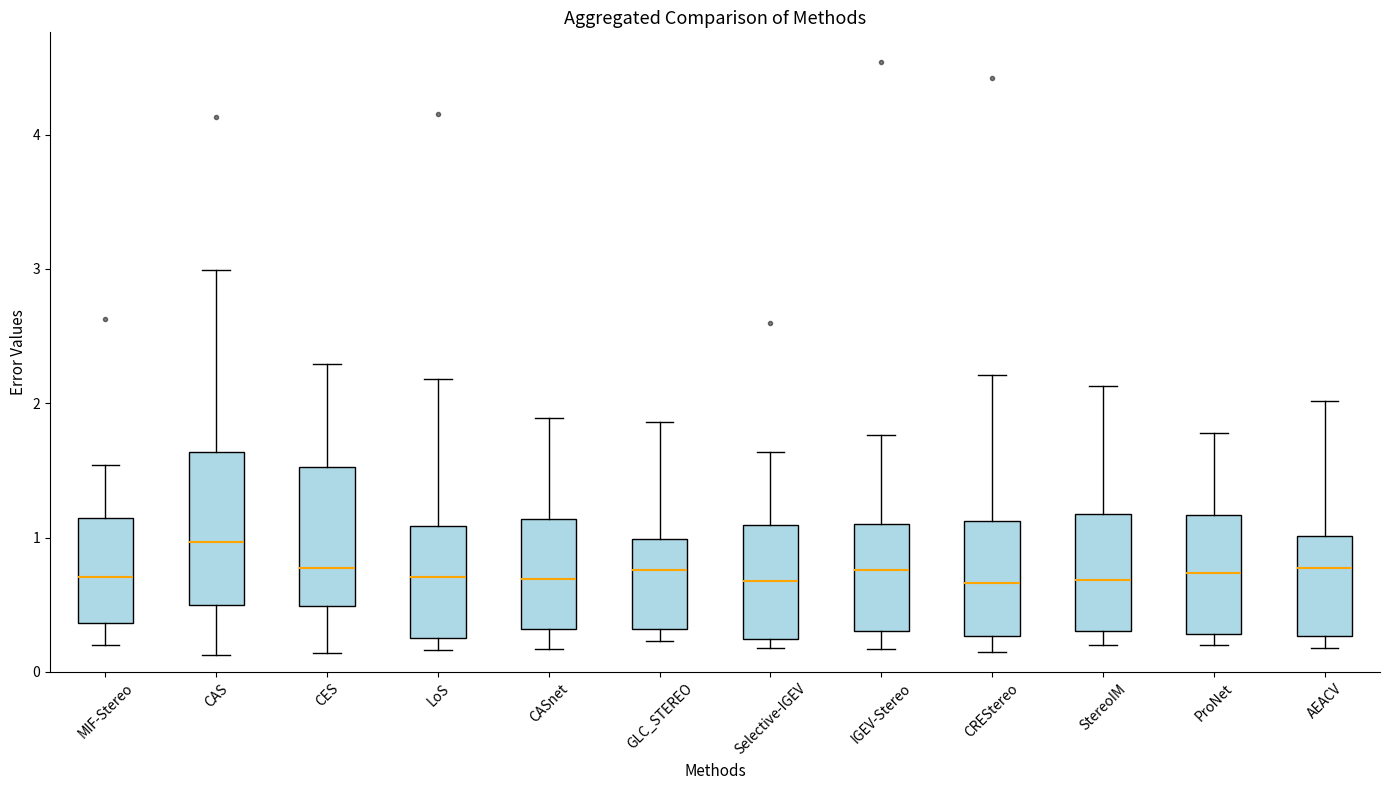

Reading left to right, transcribe this box plot: for each box, give where its median line is, the range the box spans, and where its two whiskers end, as read against the y-axis. The values are not printed on the chart, so give them approximately, as read against the axis.

MIF-Stereo: median 0.7, box 0.4 to 1.1, whiskers 0.2 to 1.5
CAS: median 1.0, box 0.5 to 1.6, whiskers 0.1 to 3.0
CES: median 0.8, box 0.5 to 1.5, whiskers 0.1 to 2.3
LoS: median 0.7, box 0.3 to 1.1, whiskers 0.2 to 2.2
CASnet: median 0.7, box 0.3 to 1.1, whiskers 0.2 to 1.9
GLC_STEREO: median 0.8, box 0.3 to 1.0, whiskers 0.2 to 1.9
Selective-IGEV: median 0.7, box 0.2 to 1.1, whiskers 0.2 (just below the box's lower edge) to 1.6
IGEV-Stereo: median 0.8, box 0.3 to 1.1, whiskers 0.2 to 1.8
CREStereo: median 0.7, box 0.3 to 1.1, whiskers 0.2 to 2.2
StereoIM: median 0.7, box 0.3 to 1.2, whiskers 0.2 to 2.1
ProNet: median 0.7, box 0.3 to 1.2, whiskers 0.2 to 1.8
AEACV: median 0.8, box 0.3 to 1.0, whiskers 0.2 to 2.0